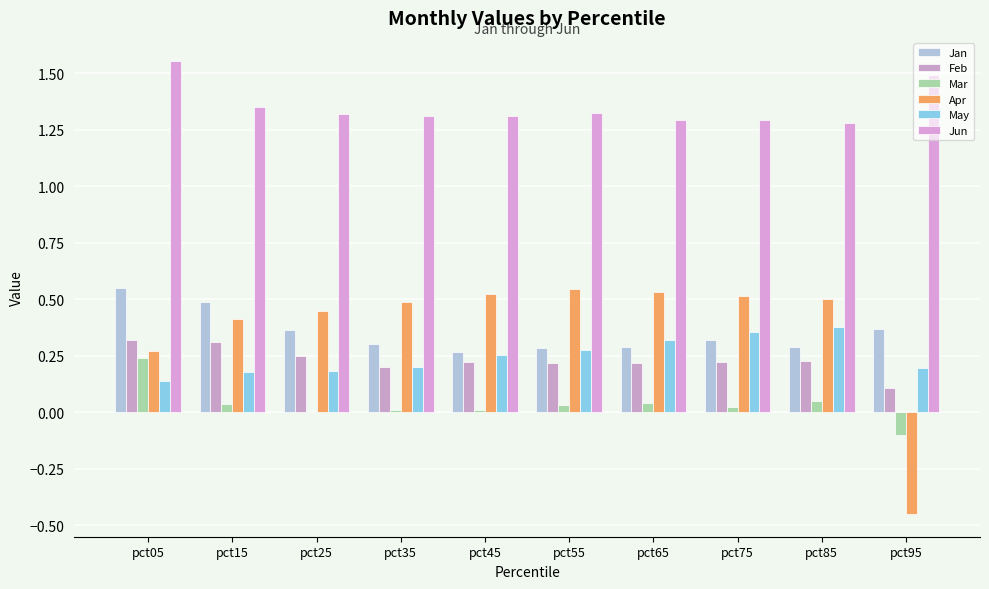

How many groups of bars are there?

10